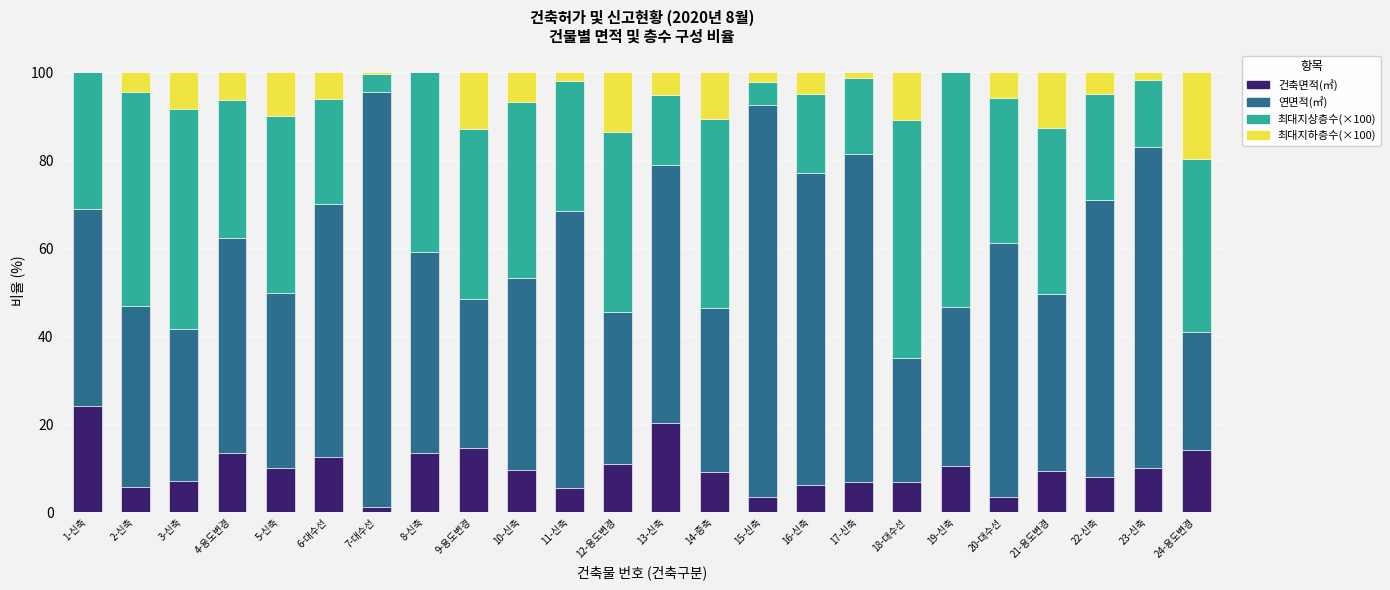

Are the bars grouped side by side (vs. stacked)?

No